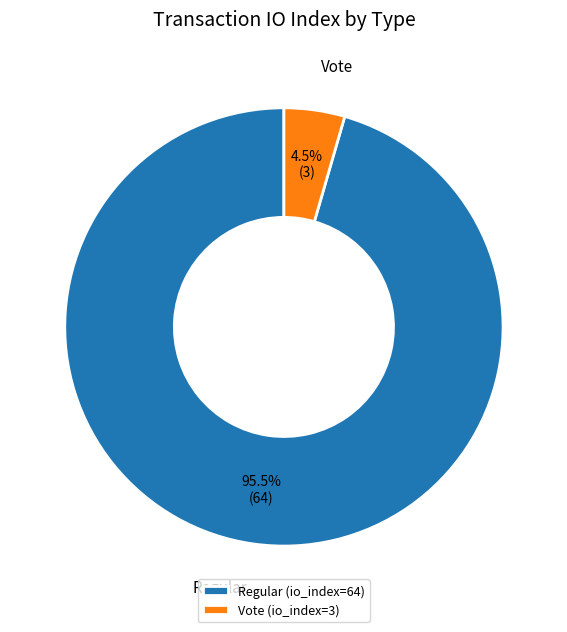

What is the majority slice?

Regular